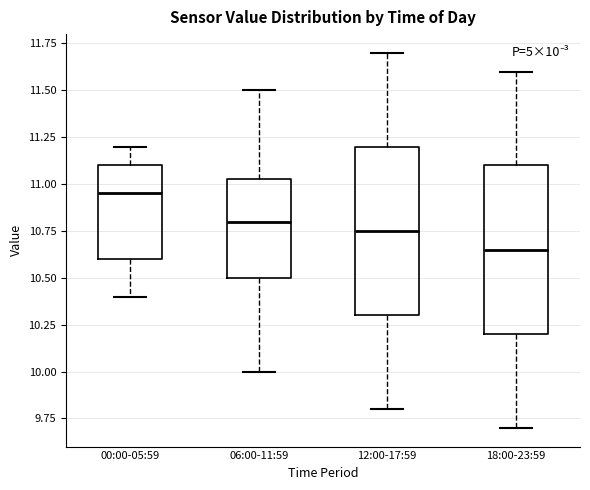

Which box has the highest median line?

00:00-05:59